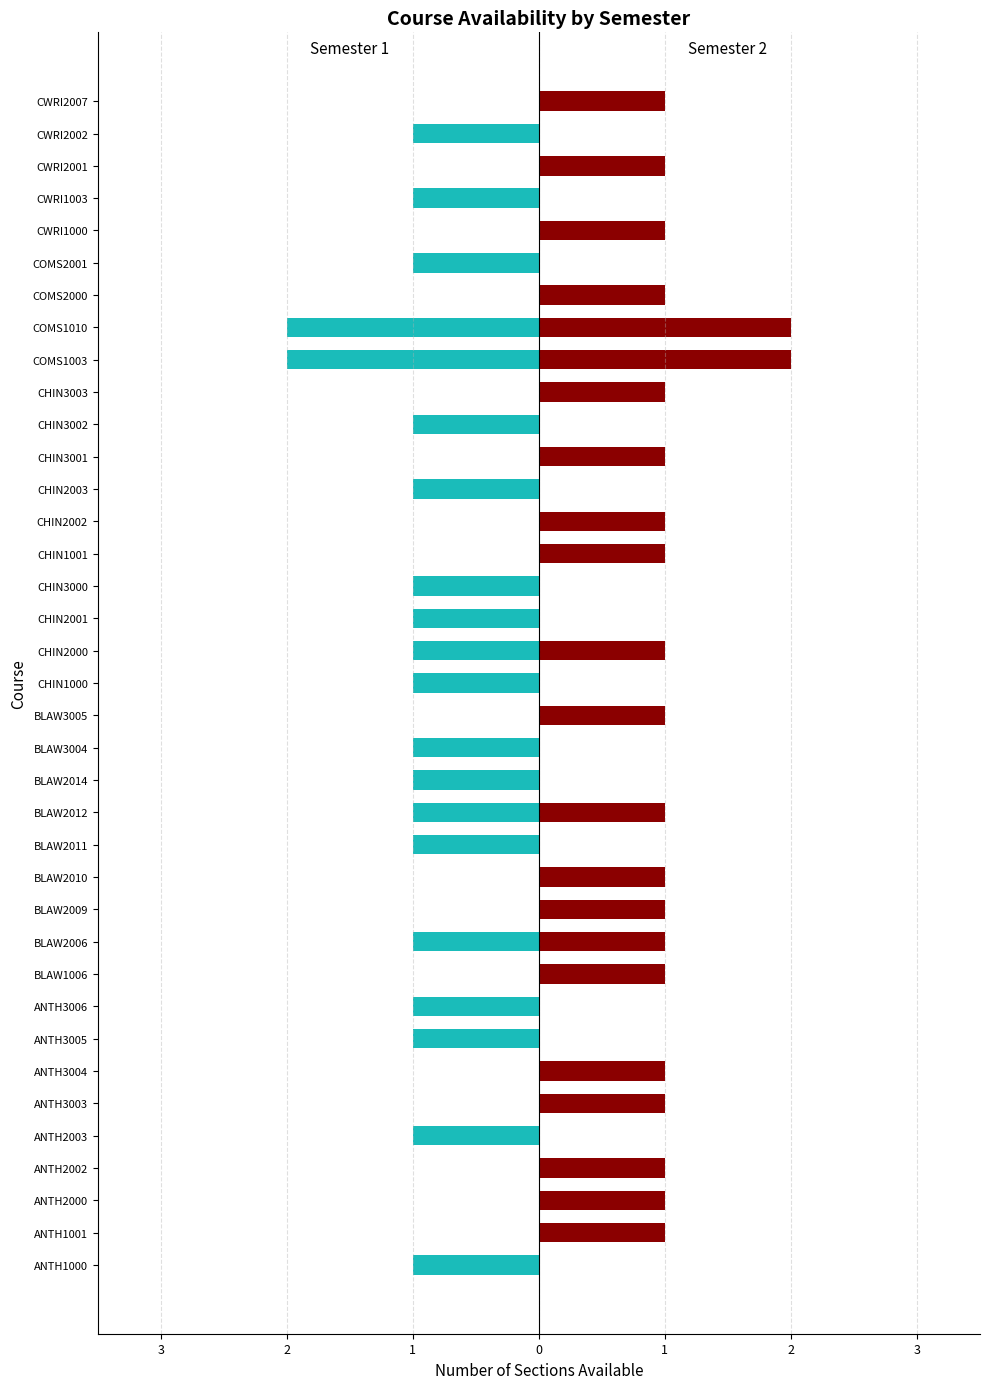

How many bars are there in each group?

2